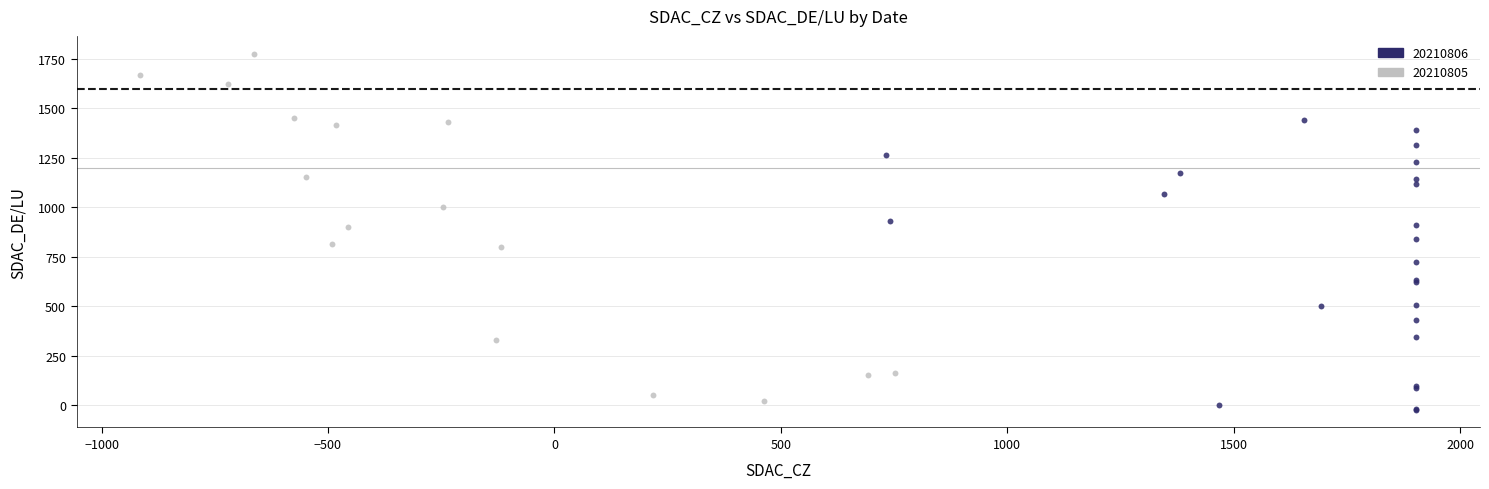

Which series has the largest Y range (max minus min)?

20210805